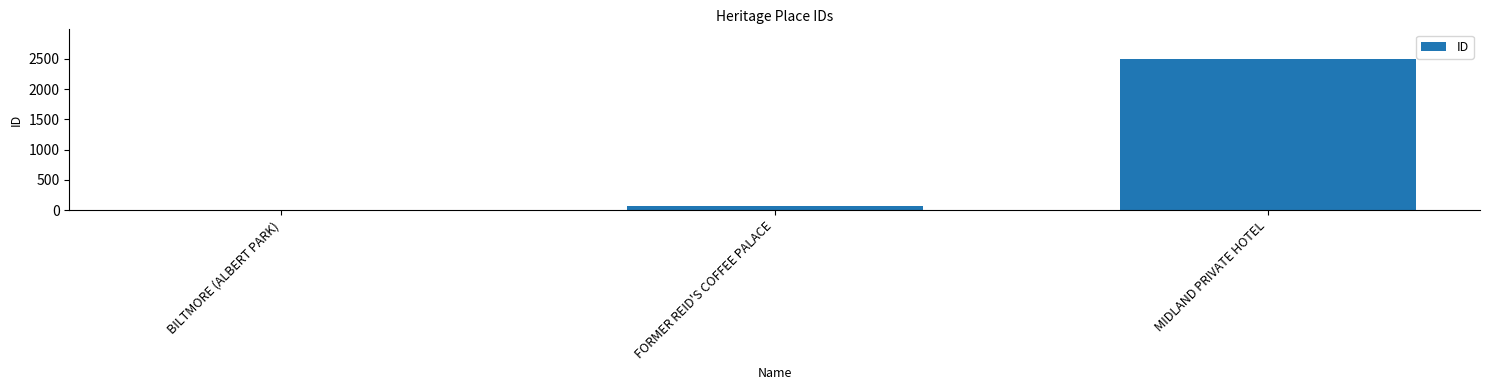

Reading left to right, what are all the values shown in this chart?

11	76	2487